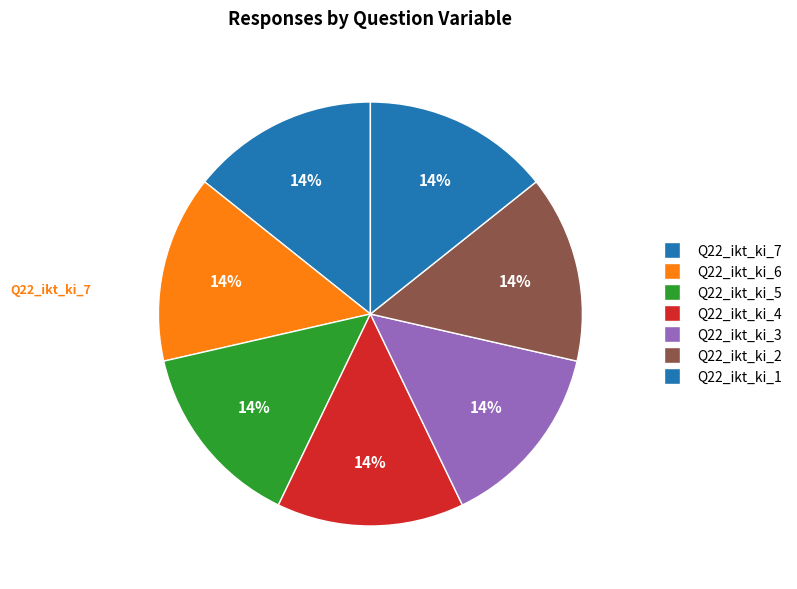

What is the largest slice in the pie chart?

Q22_ikt_ki_2